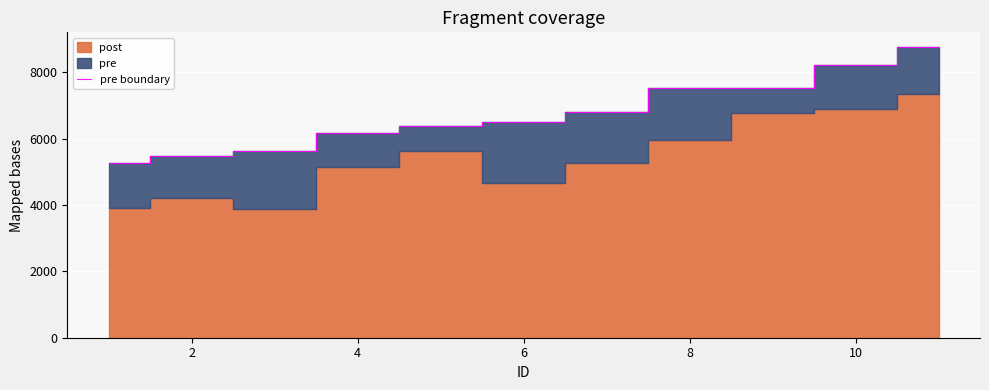

What is the highest value of the pre boundary series?

8770